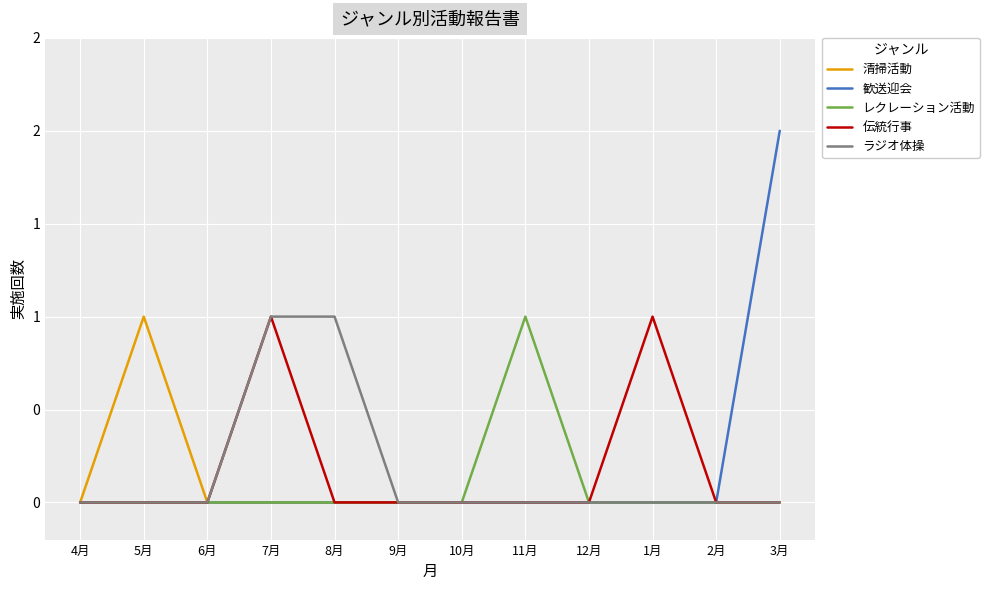

What are all the series names shown in the legend?

清掃活動, 歓送迎会, レクレーション活動, 伝統行事, ラジオ体操